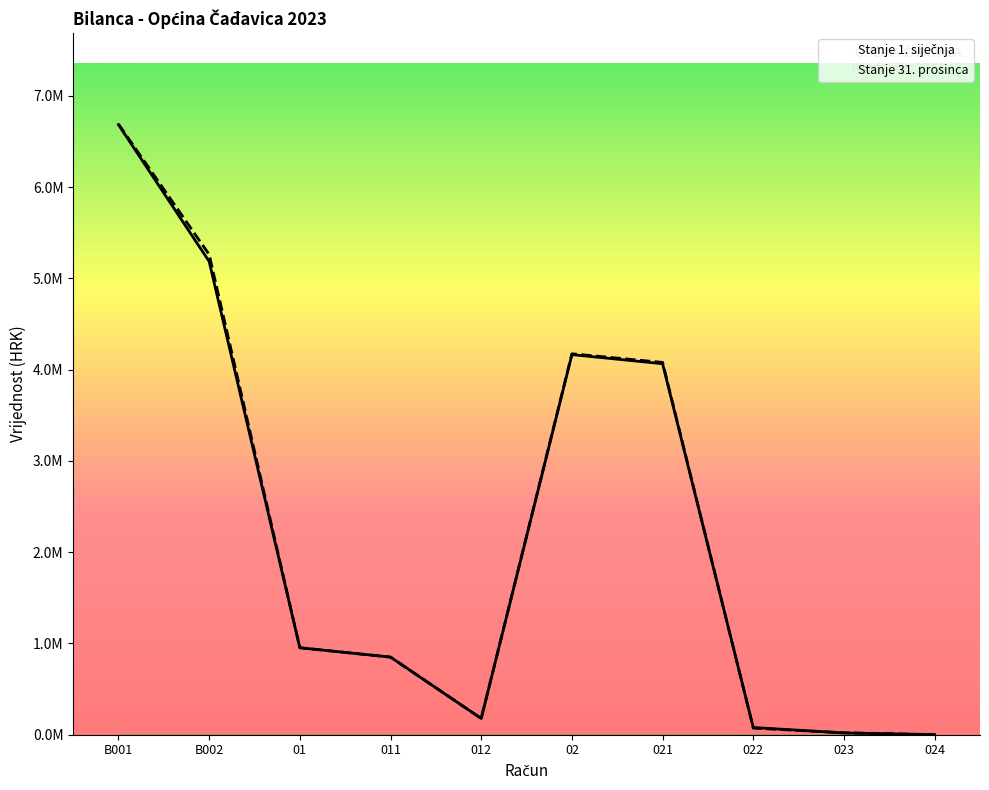

What is the maximum value for Stanje 1. siječnja?

6684552.2